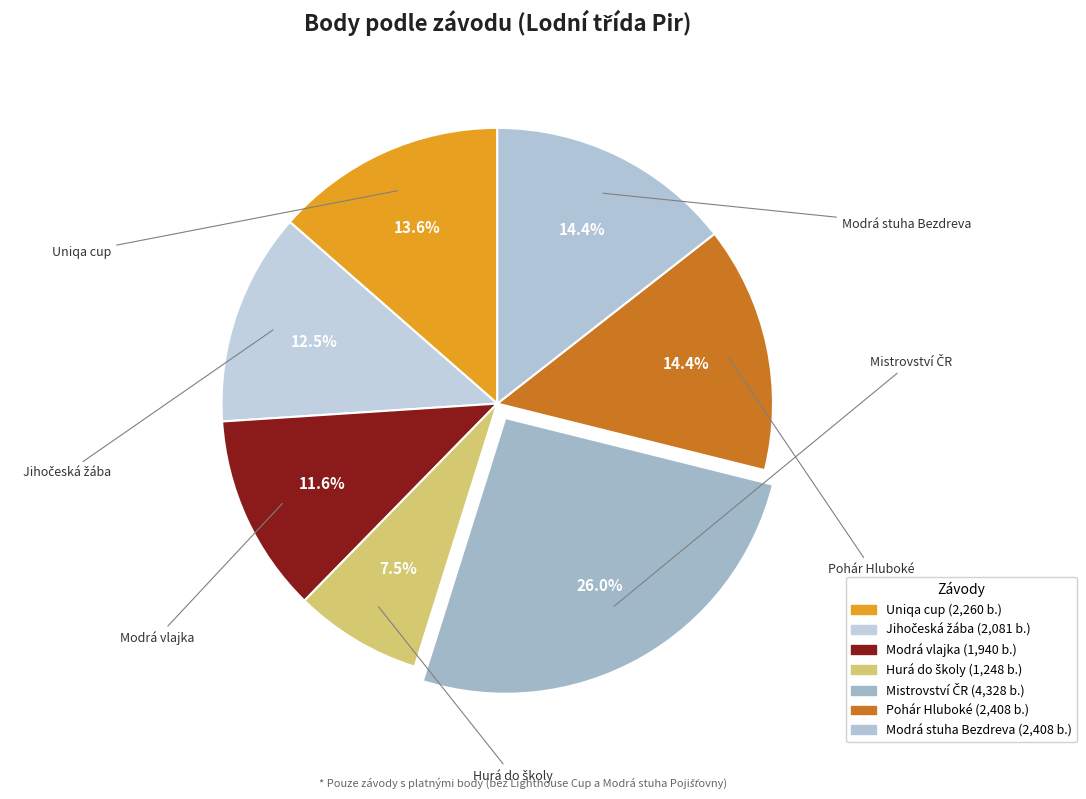

How many segments does this pie chart have?

7